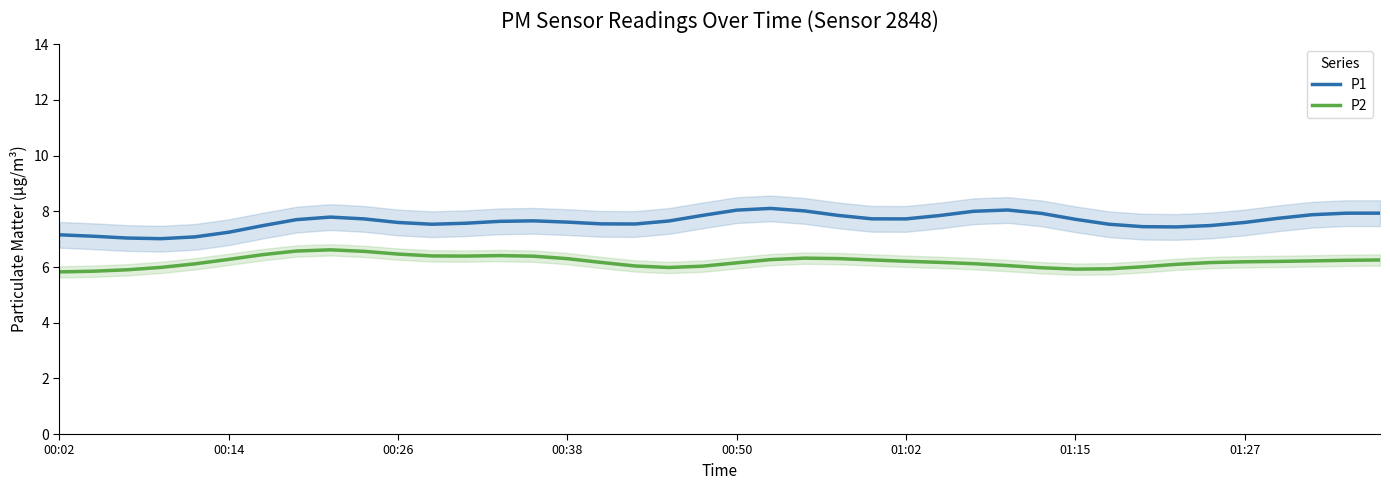

Rank the series by their average value, from lowest to highest.

P2, P1